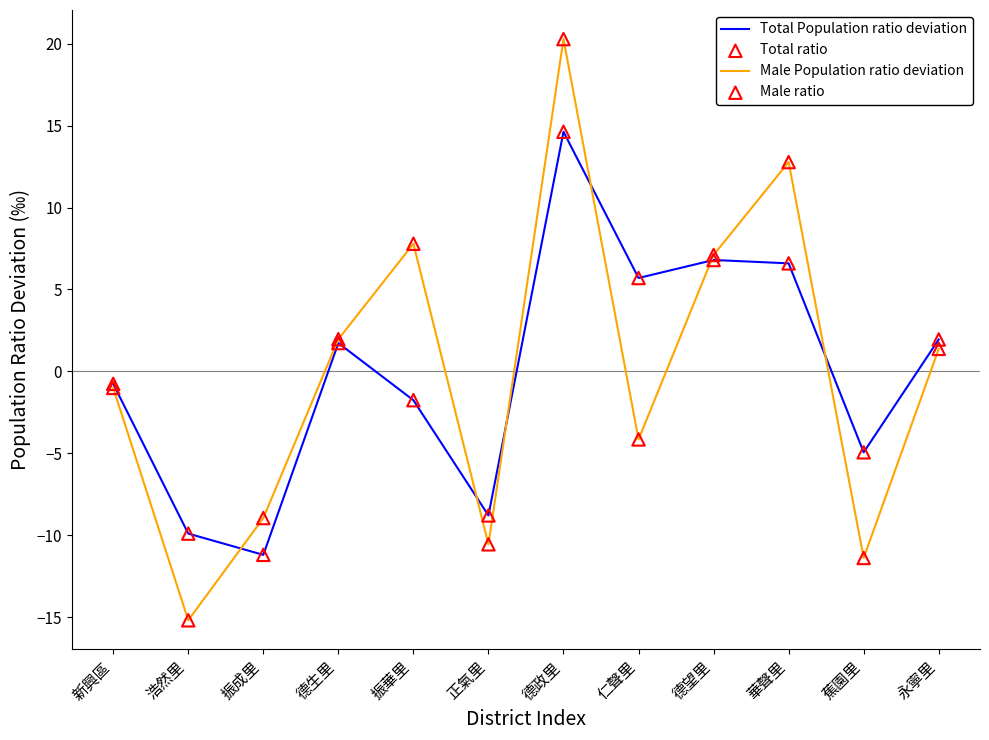

At which label does Male Population ratio deviation reach its peak?

德政里